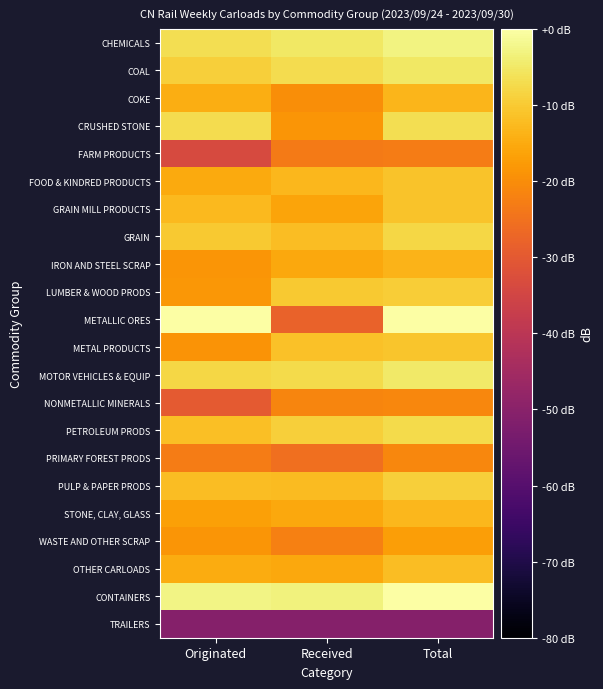

At which category is the sum across all series the highest?

Total